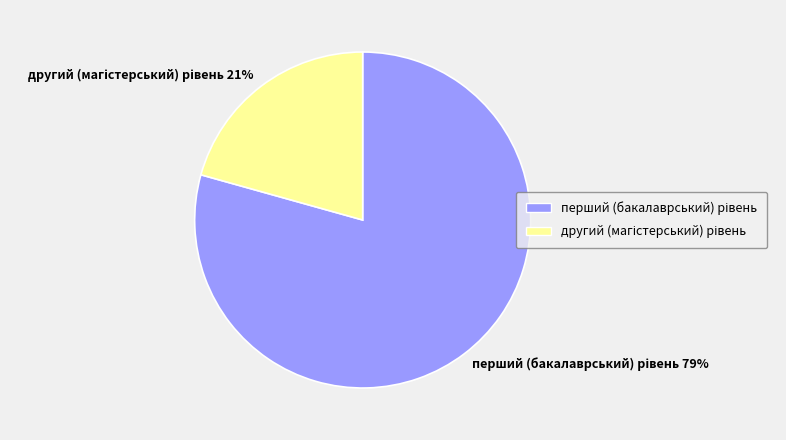

To the nearest percent, what is the average slice percentage?

50%